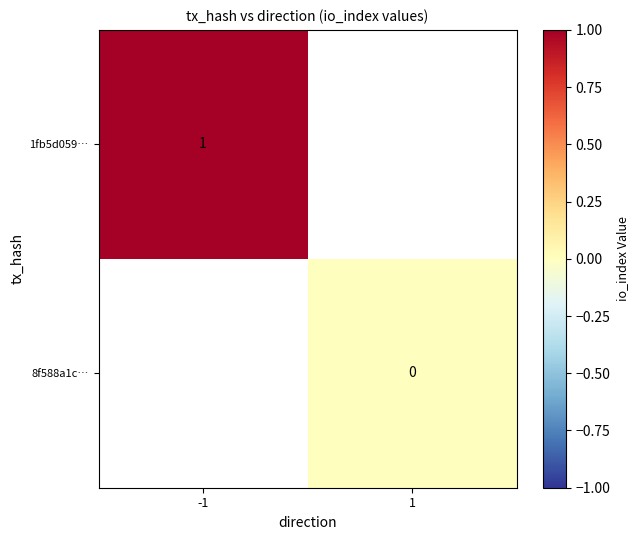

Is it true that 1fb5d059… equals 1.7 at -1?

False